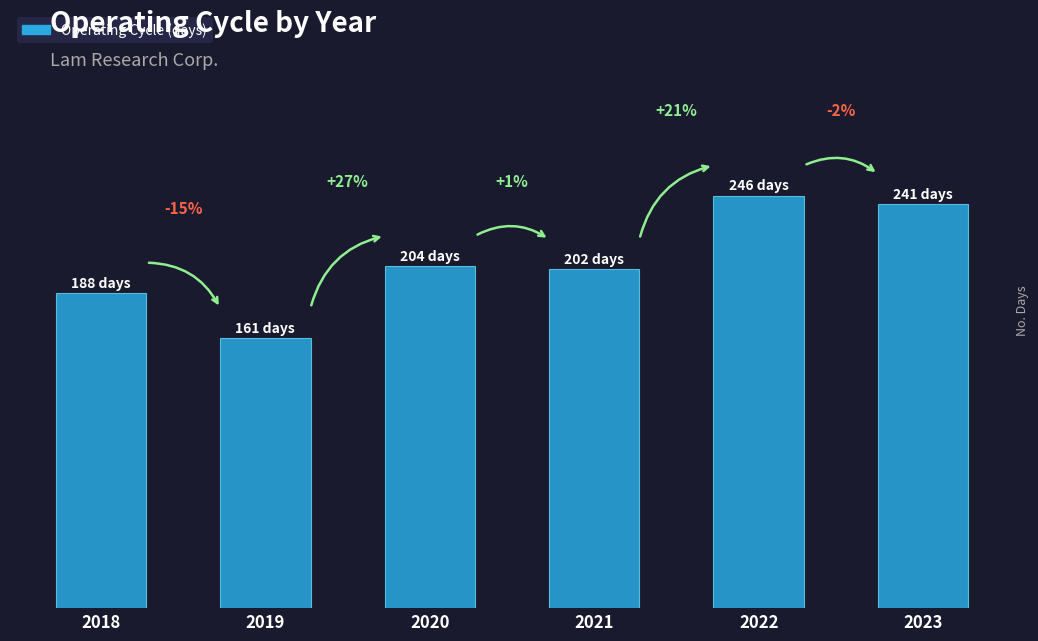

What is the average value?

207